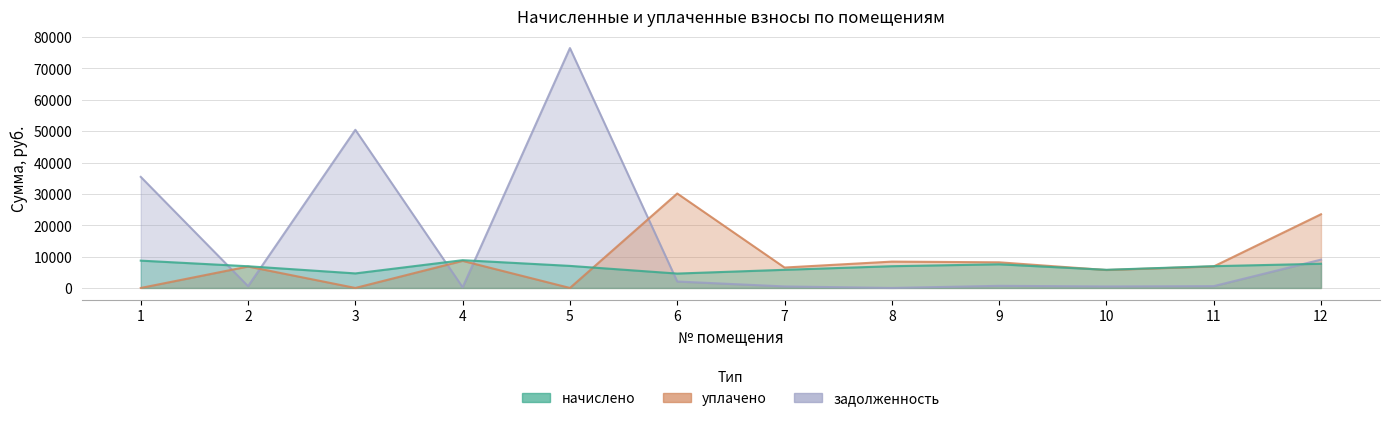

At which category is the sum across all series the highest?

5